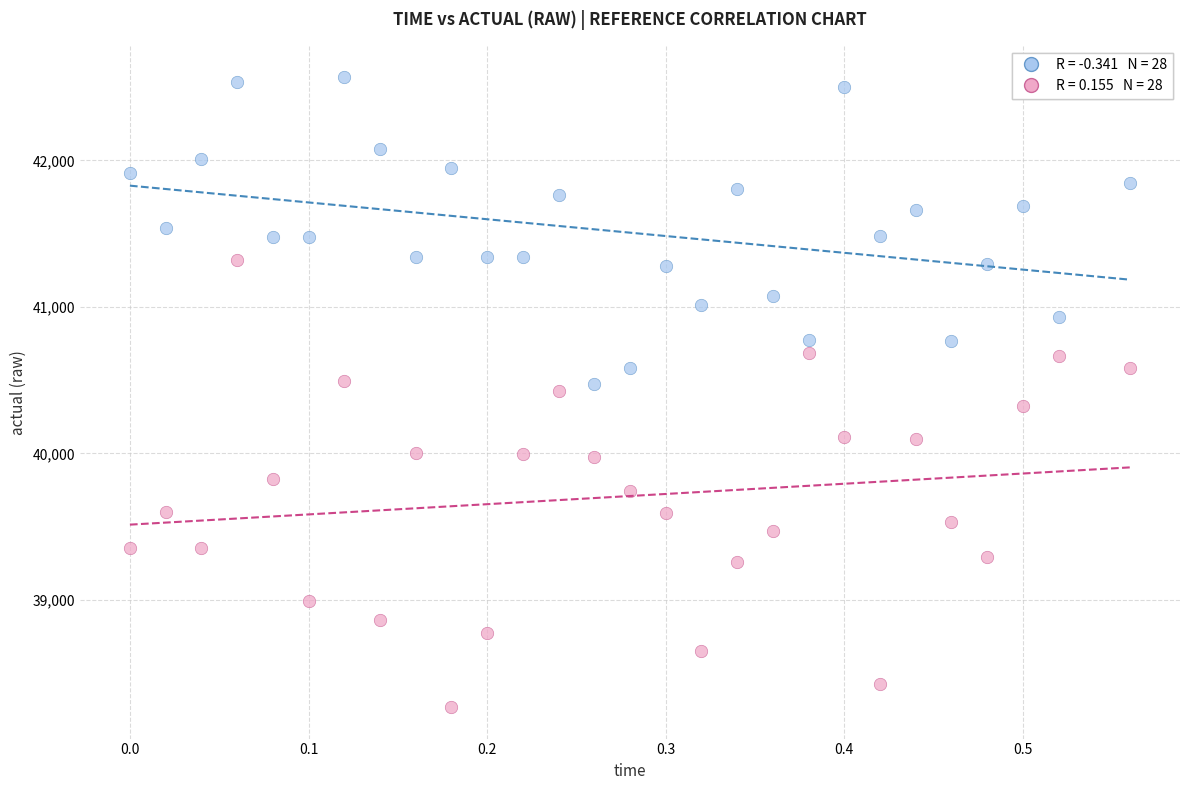

Across all data points, what is the range of Y values (max minus min)?

4297.3